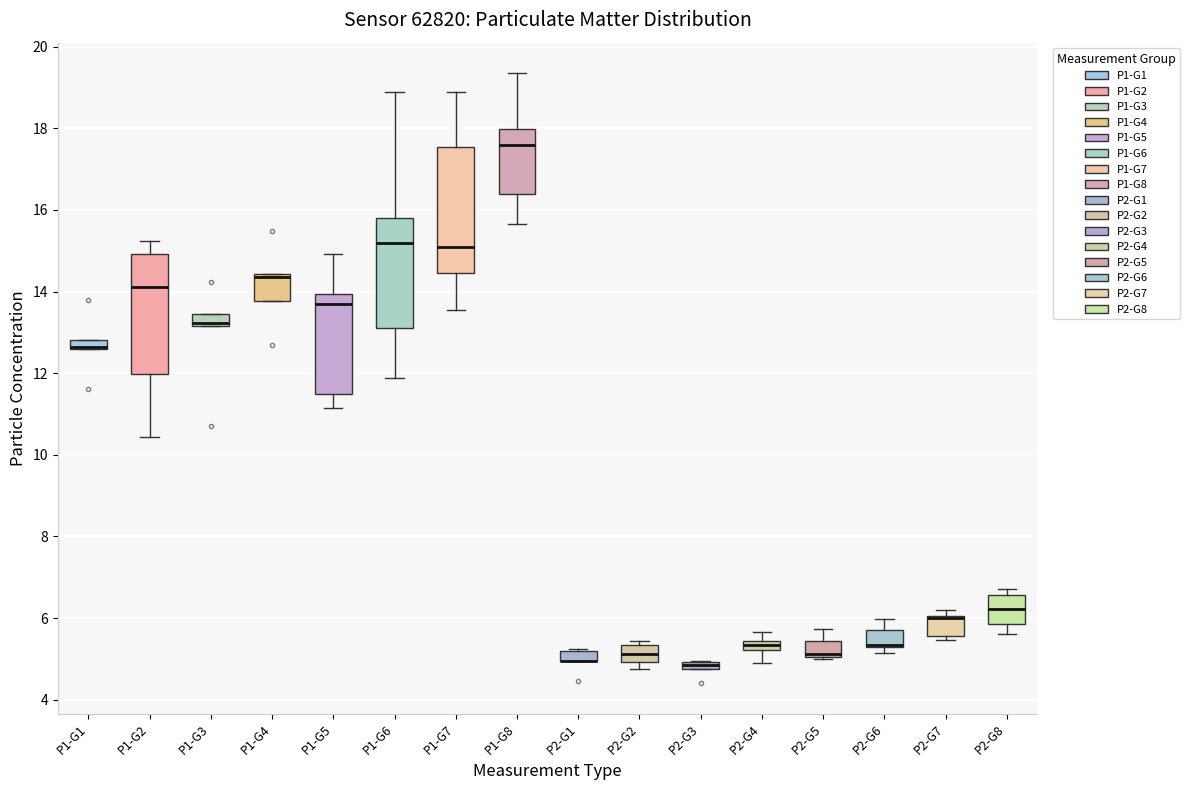

Where is the lower edge of the box for P2-G4 on the y-axis? The values are not printed on the chart, so give them approximately, as read against the axis.

5.2